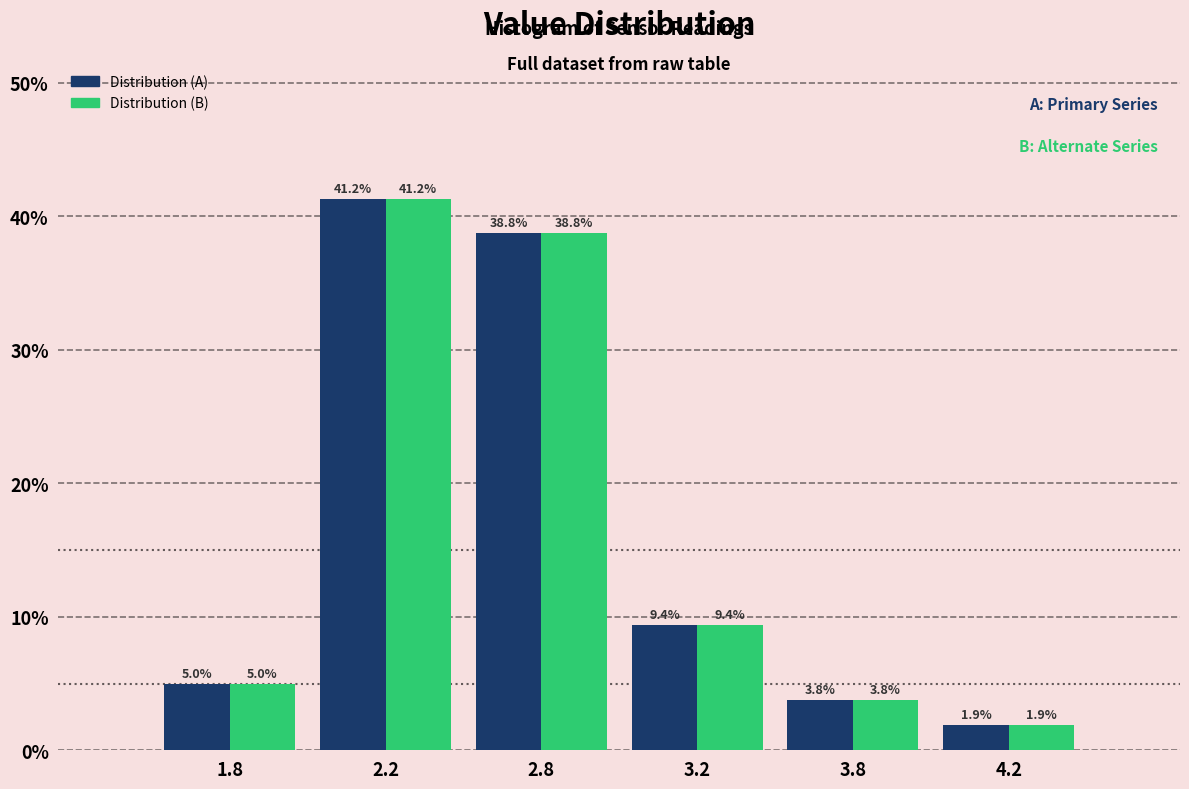

Where does the Distribution (A) series first go above 9?

2.2